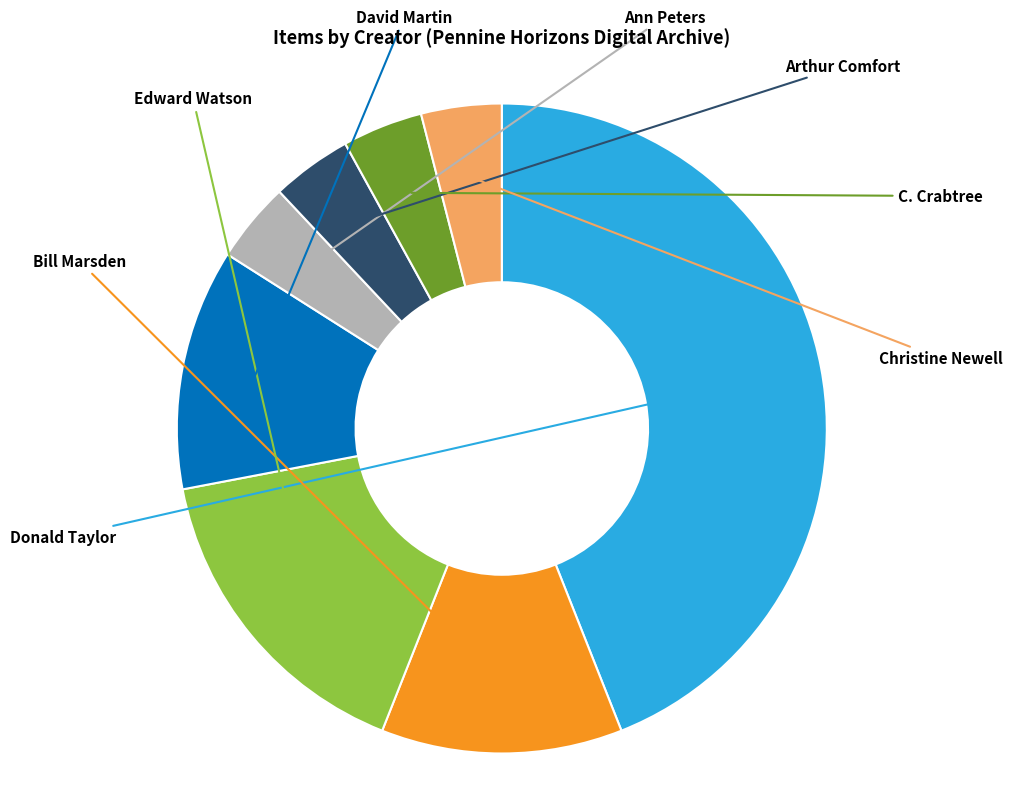

Which has a higher value, Edward Watson or David Martin?

Edward Watson